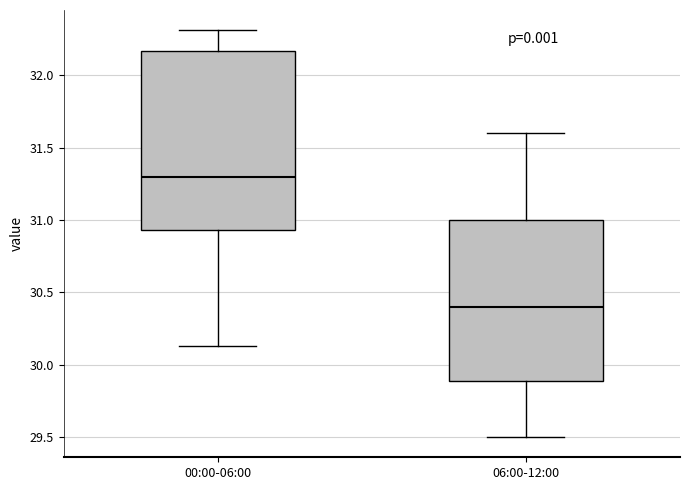

Reading left to right, transcribe this box plot: for each box, give where its median line is, the range the box spans, and where its two whiskers end, as read against the y-axis. The values are not printed on the chart, so give them approximately, as read against the axis.

00:00-06:00: median 31.30, box 30.95 to 32.15, whiskers 30.15 to 32.30
06:00-12:00: median 30.40, box 29.90 to 31.00, whiskers 29.50 to 31.60